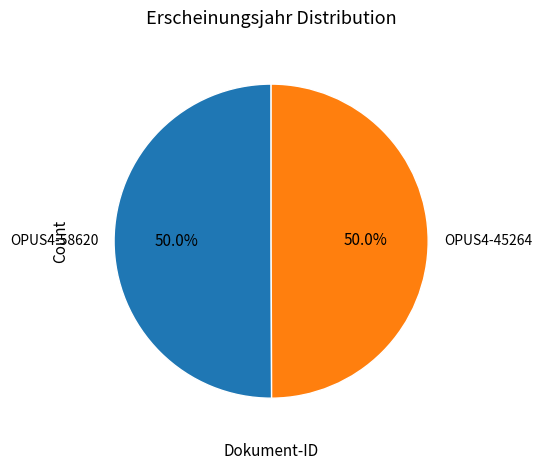

To the nearest percent, what percentage of the pie is OPUS4-45264?

50%